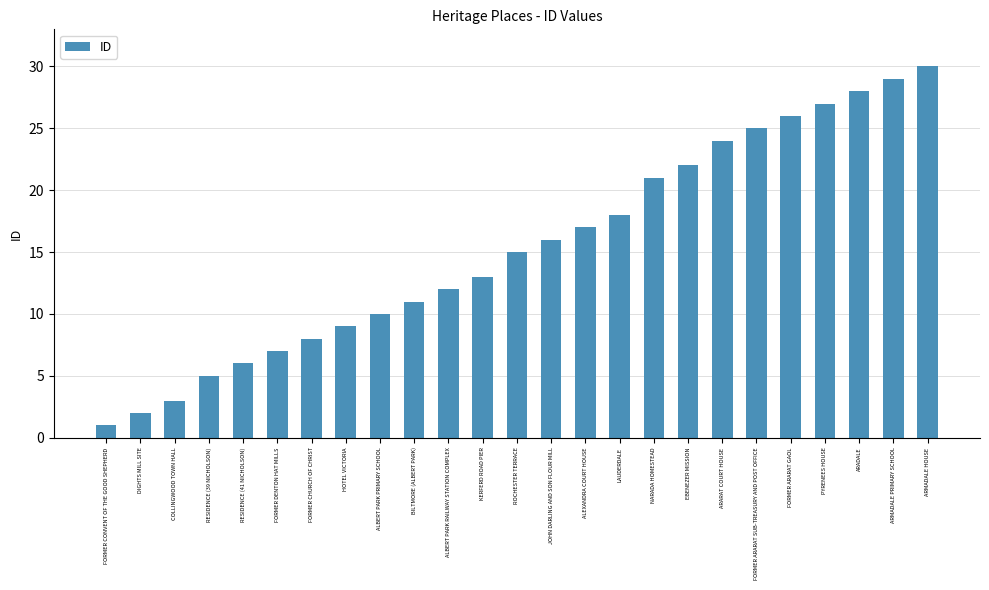

What position from the right is ALEXANDRA COURT HOUSE?

11